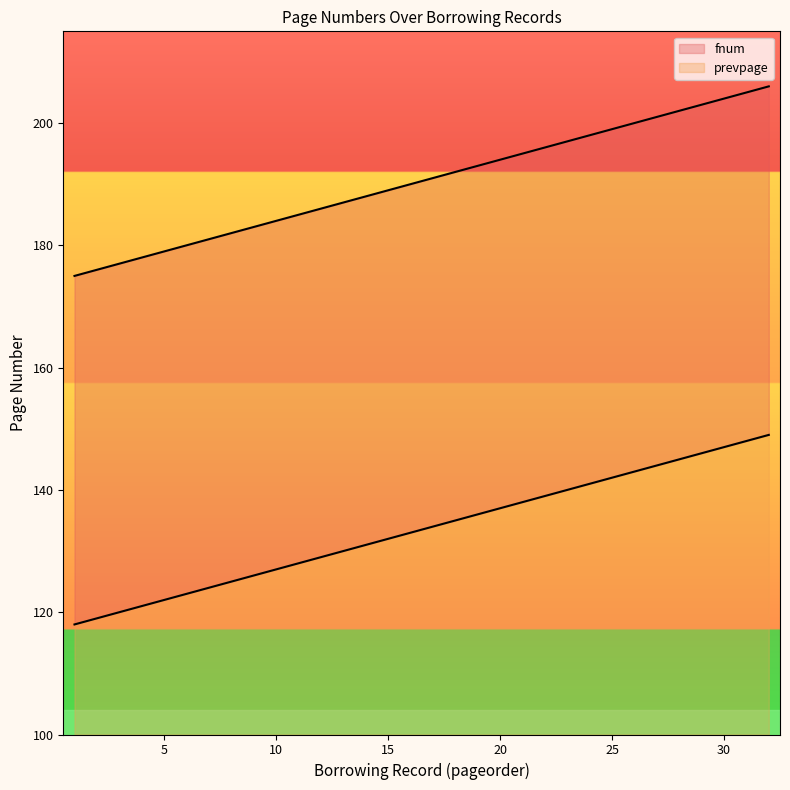

Rank the series at 3 from highest to lowest value.

fnum, prevpage